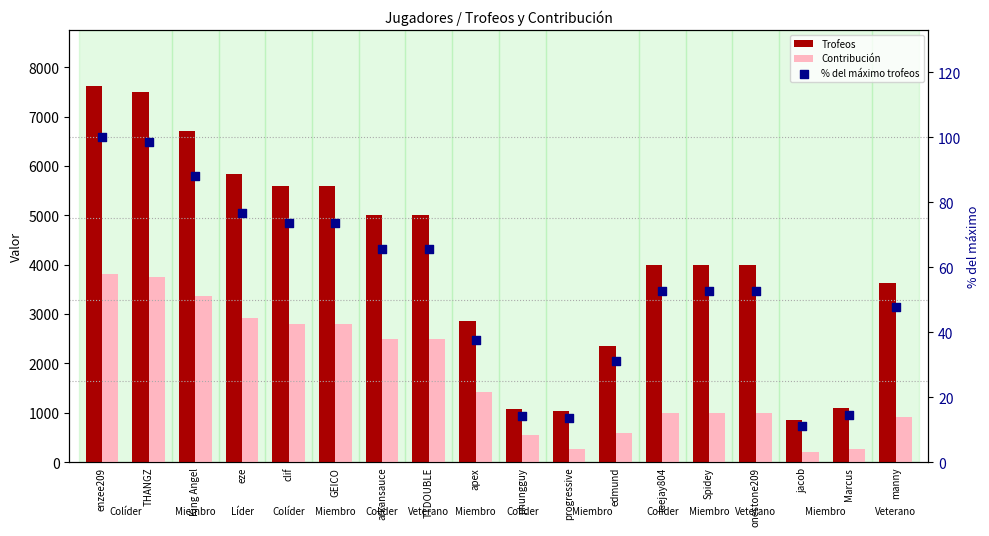

Which series has the largest total across all categories?

Trofeos